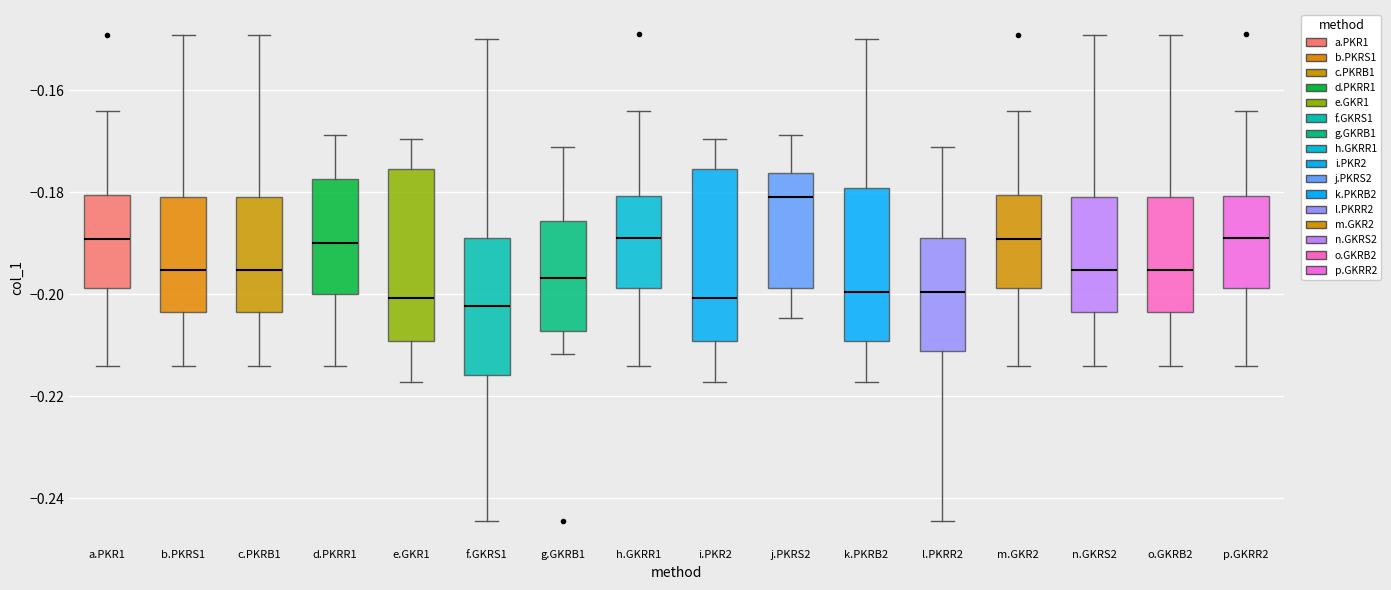

Reading left to right, transcribe this box plot: for each box, give where its median line is, the range the box spans, and where its two whiskers end, as read against the y-axis. The values are not printed on the chart, so give them approximately, as read against the axis.

a.PKR1: median -0.190, box -0.198 to -0.180, whiskers -0.214 to -0.164
b.PKRS1: median -0.196, box -0.204 to -0.180, whiskers -0.214 to -0.150
c.PKRB1: median -0.196, box -0.204 to -0.180, whiskers -0.214 to -0.150
d.PKRR1: median -0.190, box -0.200 to -0.178, whiskers -0.214 to -0.168
e.GKR1: median -0.200, box -0.210 to -0.176, whiskers -0.218 to -0.170
f.GKRS1: median -0.202, box -0.216 to -0.188, whiskers -0.244 to -0.150
g.GKRB1: median -0.196, box -0.208 to -0.186, whiskers -0.212 to -0.172
h.GKRR1: median -0.188, box -0.198 to -0.180, whiskers -0.214 to -0.164
i.PKR2: median -0.200, box -0.210 to -0.176, whiskers -0.218 to -0.170
j.PKRS2: median -0.180, box -0.198 to -0.176, whiskers -0.204 to -0.168
k.PKRB2: median -0.200, box -0.210 to -0.180, whiskers -0.218 to -0.150
l.PKRR2: median -0.200, box -0.212 to -0.188, whiskers -0.244 to -0.172
m.GKR2: median -0.190, box -0.198 to -0.180, whiskers -0.214 to -0.164
n.GKRS2: median -0.196, box -0.204 to -0.180, whiskers -0.214 to -0.150
o.GKRB2: median -0.196, box -0.204 to -0.180, whiskers -0.214 to -0.150
p.GKRR2: median -0.188, box -0.198 to -0.180, whiskers -0.214 to -0.164